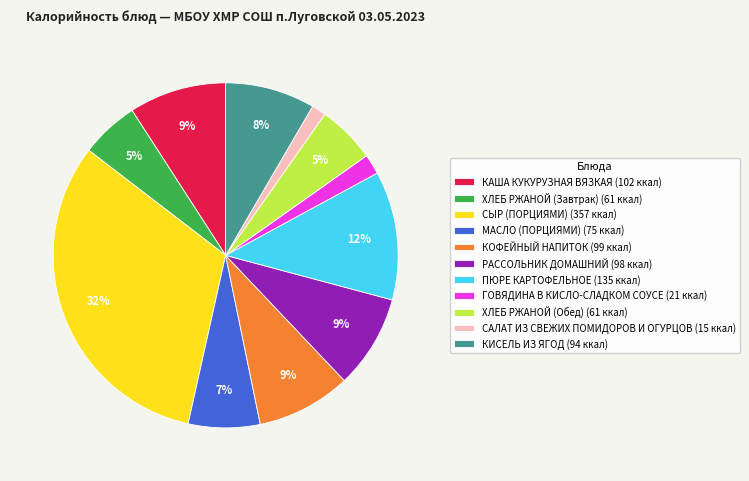

True or false: КАША КУКУРУЗНАЯ ВЯЗКАЯ accounts for 9% of the total.

True